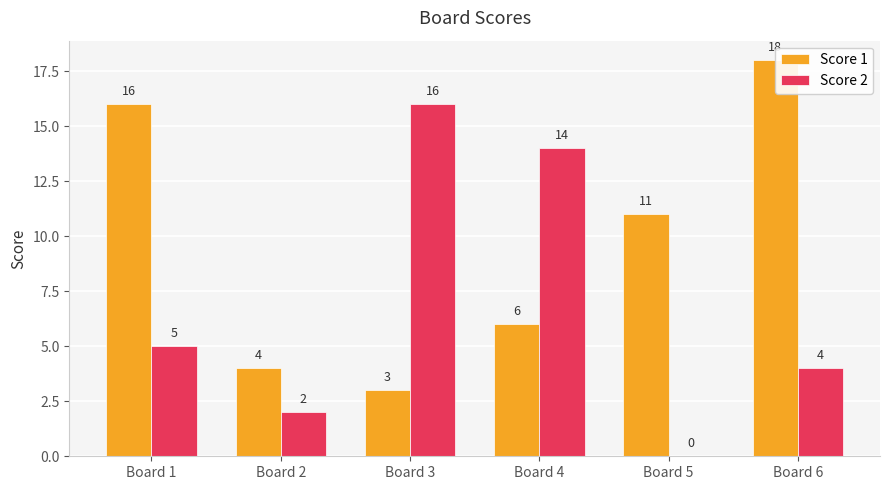

What is the difference between the highest and lowest values at Board 1?

11